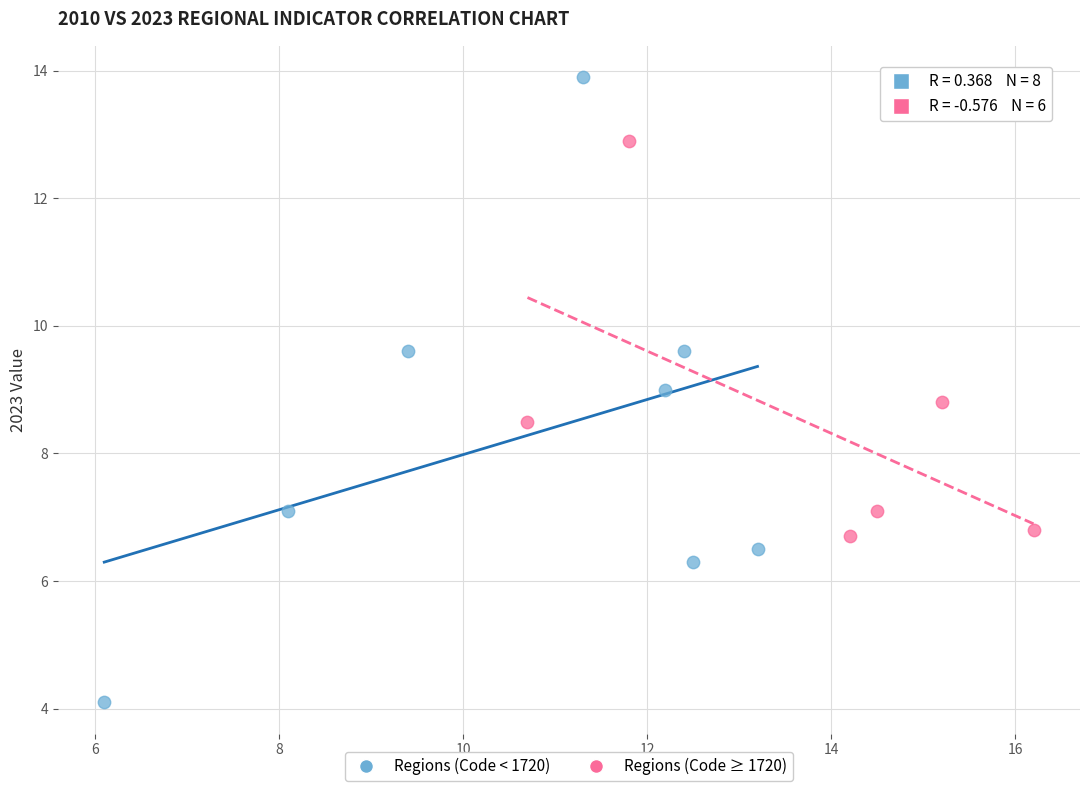

Which series contains the highest Y value?

Regions (Code < 1720)